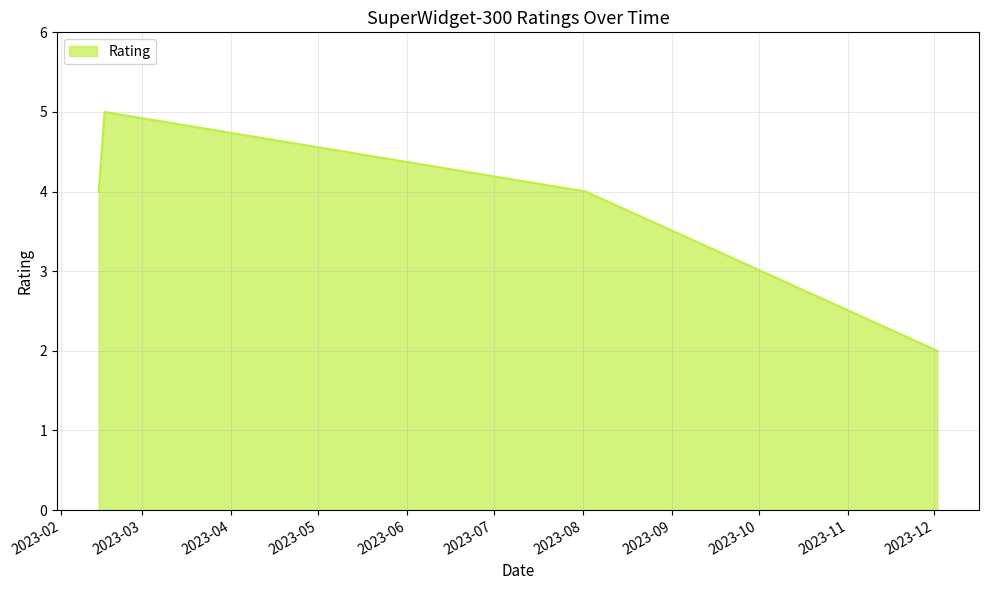

How many interior local peaks (higher than both neighbors) does the data have?

1